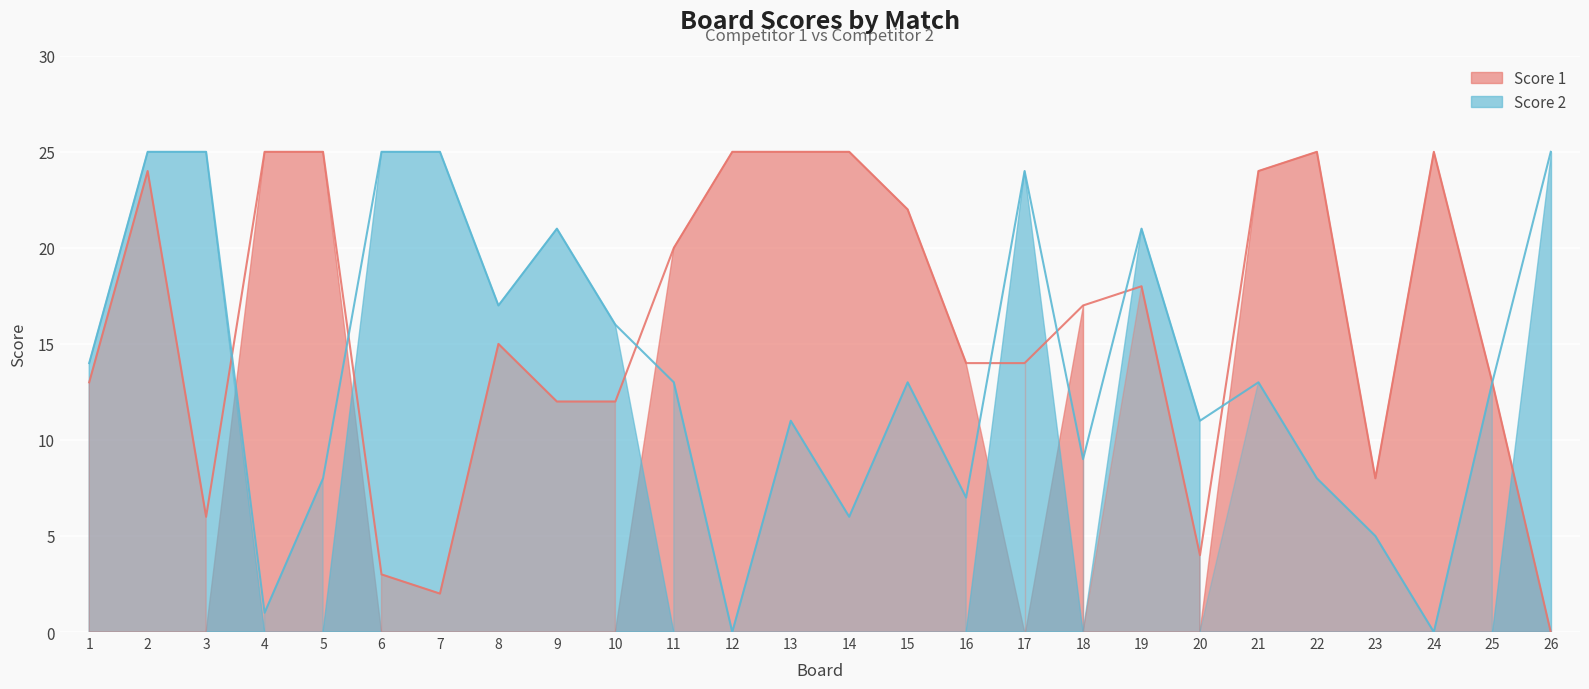

At which category does Score 2 reach its first local peak?

9